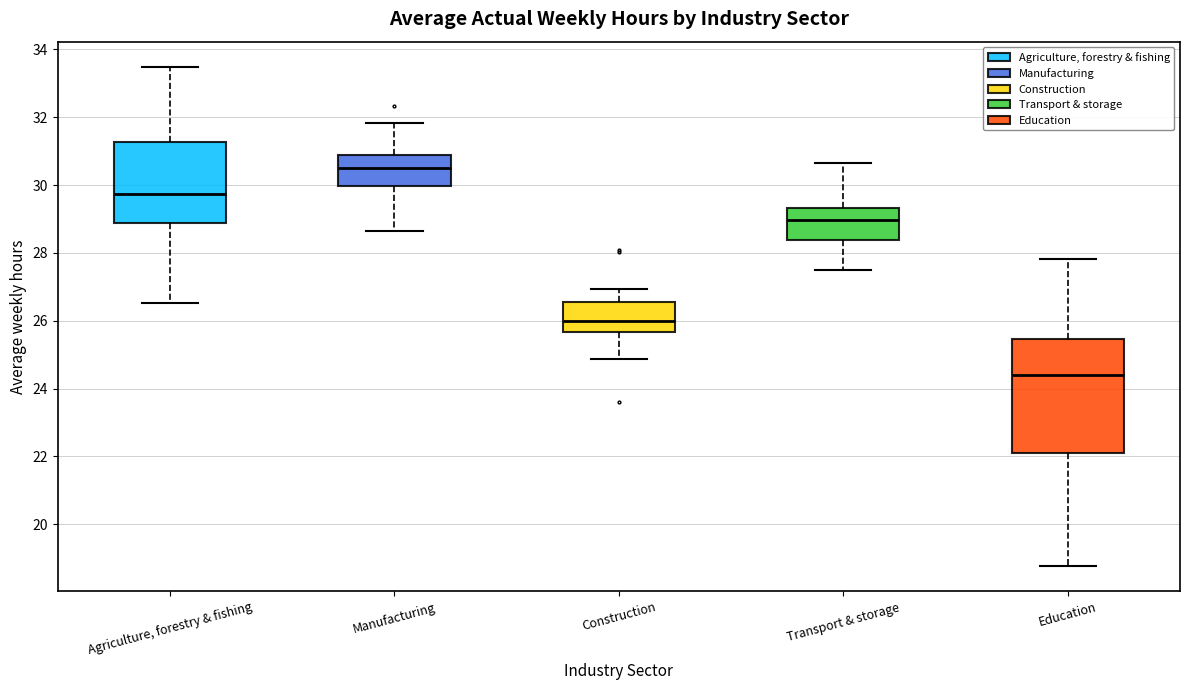

Which box is the tallest, from its lower edge to its upper edge?

Education